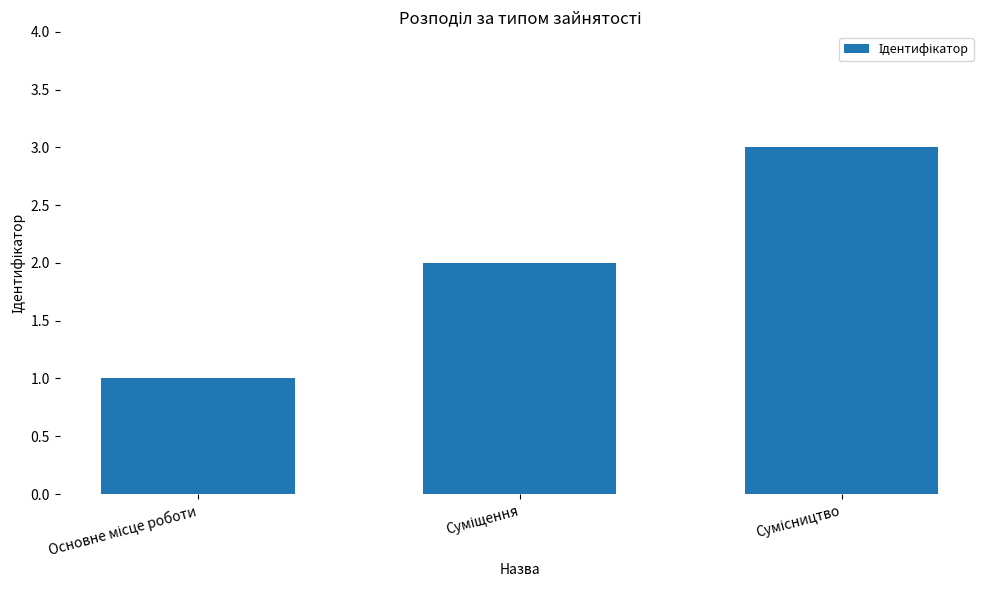

What is the greatest value displayed?

3